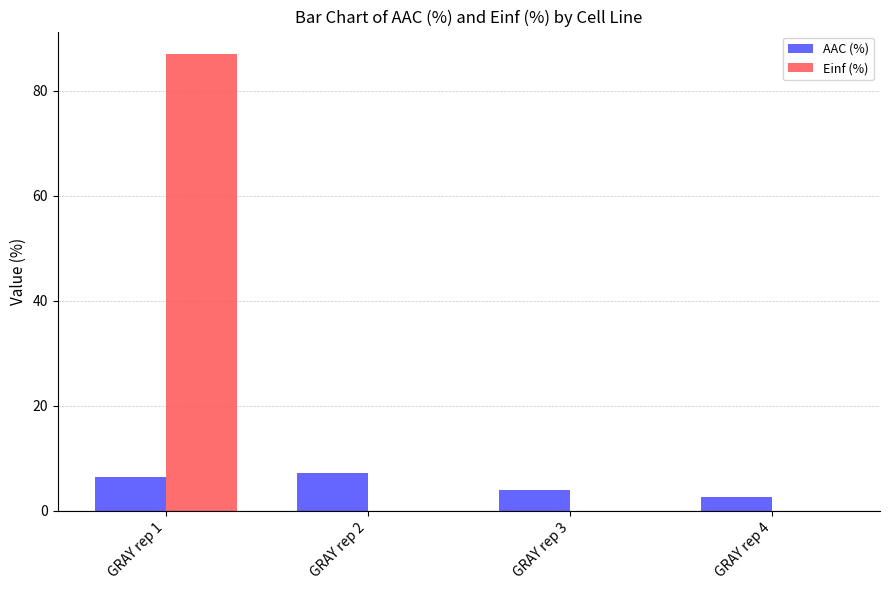

At which category does the chart reach its peak across all series?

GRAY rep 1